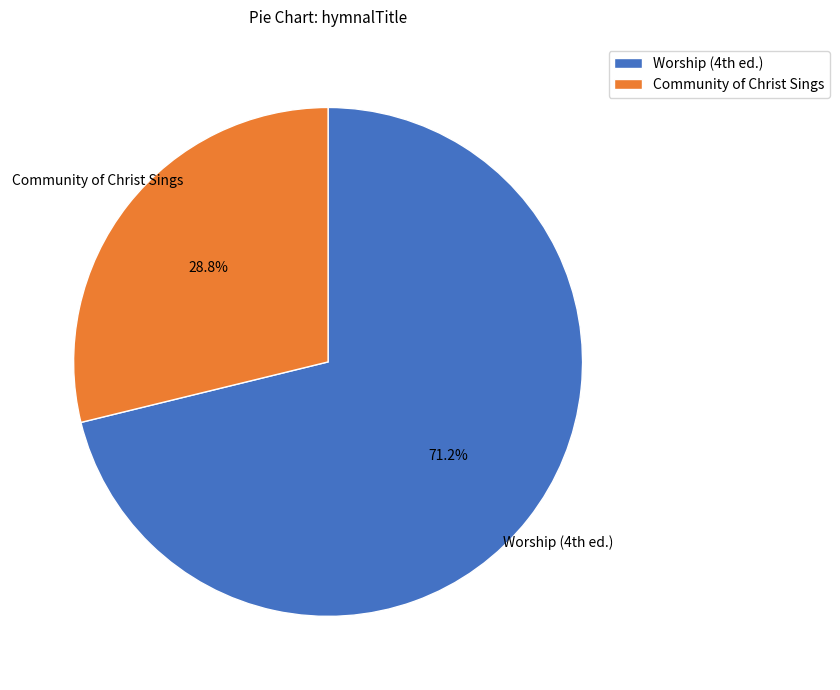

Rank the categories by value from highest to lowest.

Worship (4th ed.), Community of Christ Sings